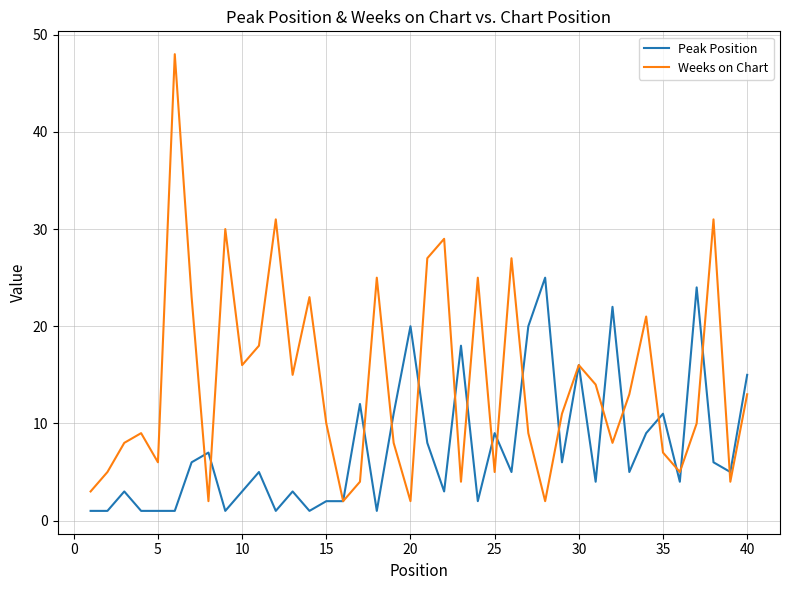

Rank the series by their average value, from lowest to highest.

Peak Position, Weeks on Chart